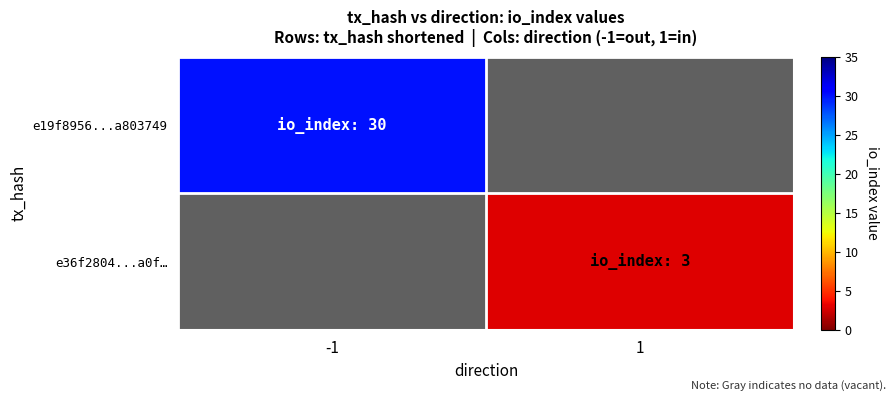

What is the lowest value of the e19f8956...a803749 series?

30.0